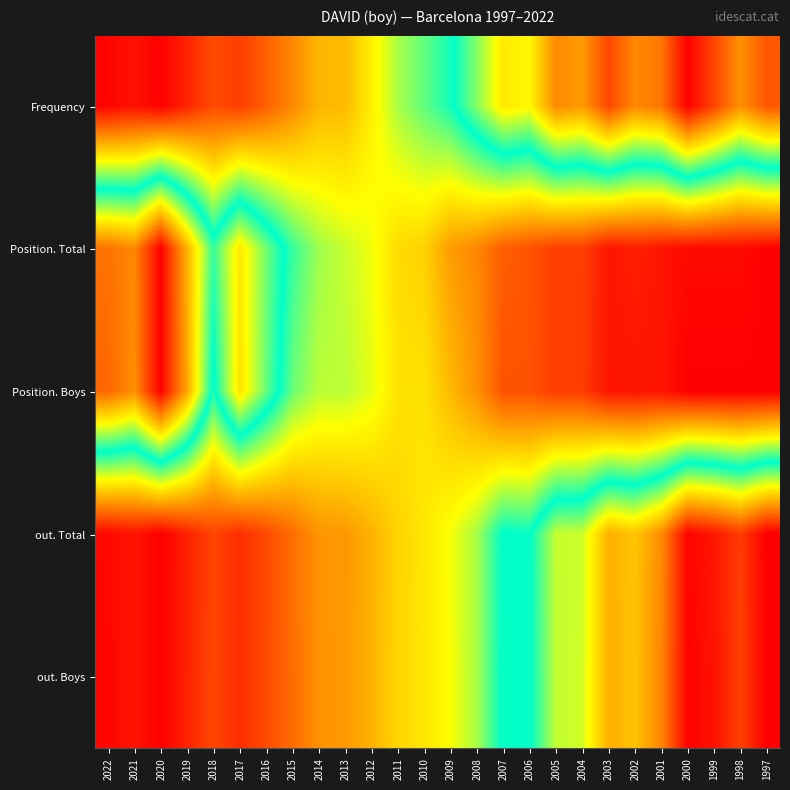

Which has a higher value, 2006 or 1997?

1997